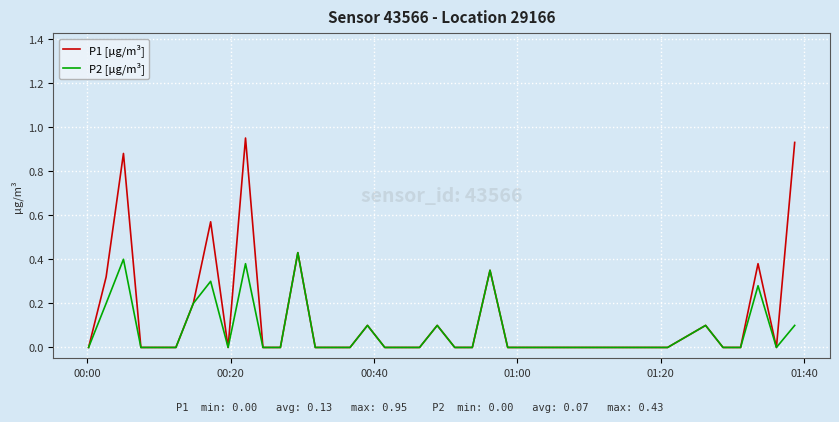

Rank the series by their maximum value, from highest to lowest.

P1 [μg/m³], P2 [μg/m³]